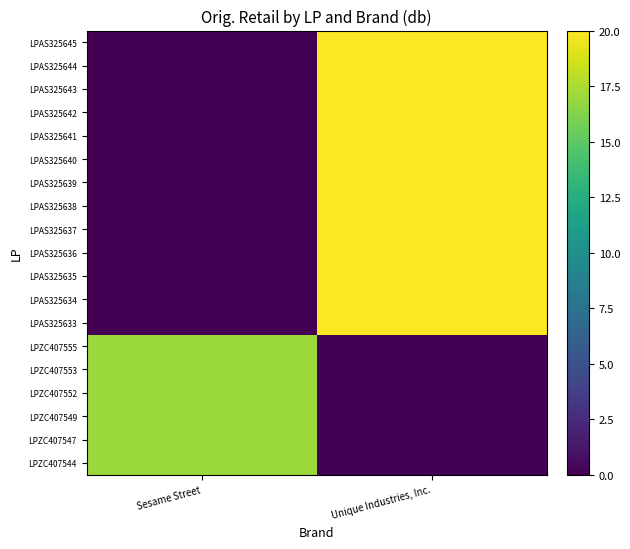

At how many categories does at least one series exceed 14?

2